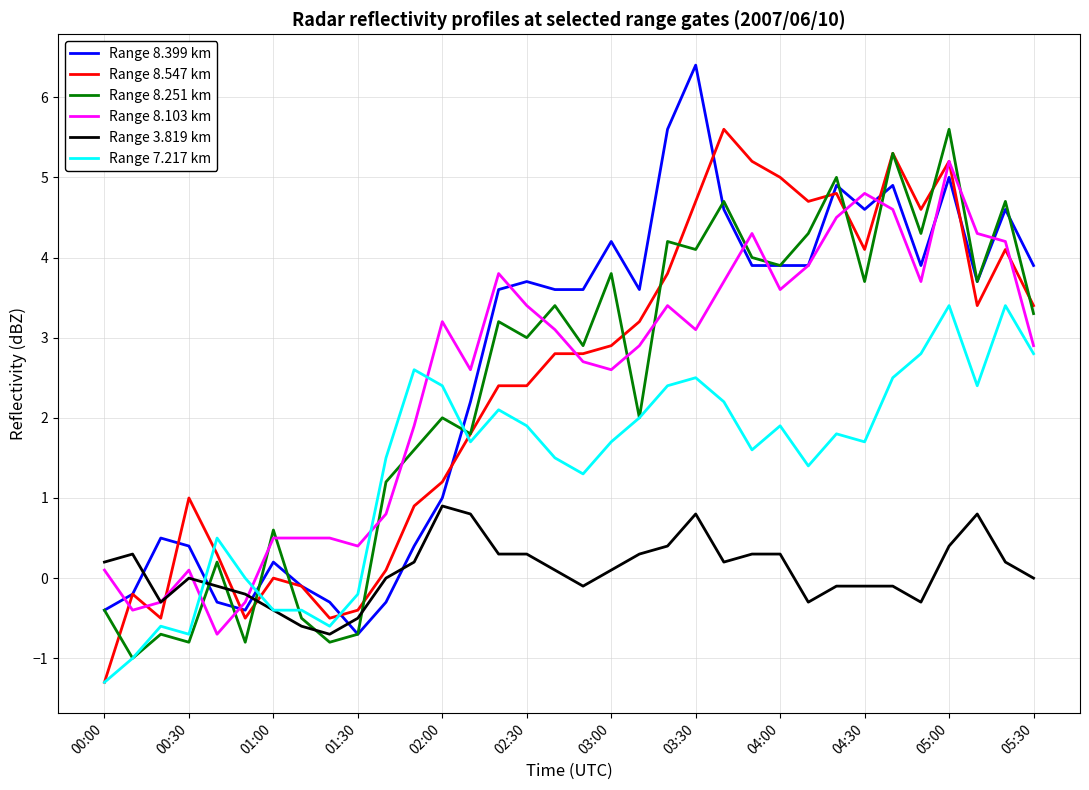

What is the lowest value of the Range 8.547 km series?

-1.3